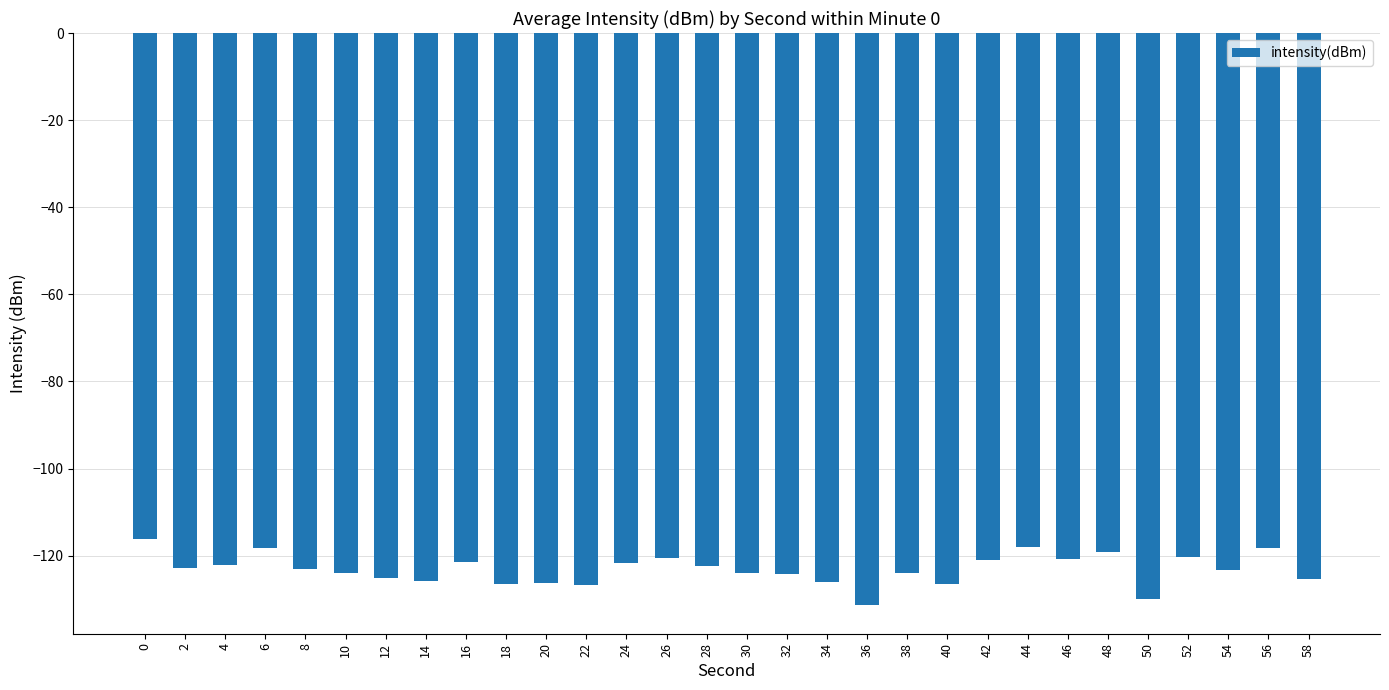

What is the sum of the values at 20 and 0?

-242.4